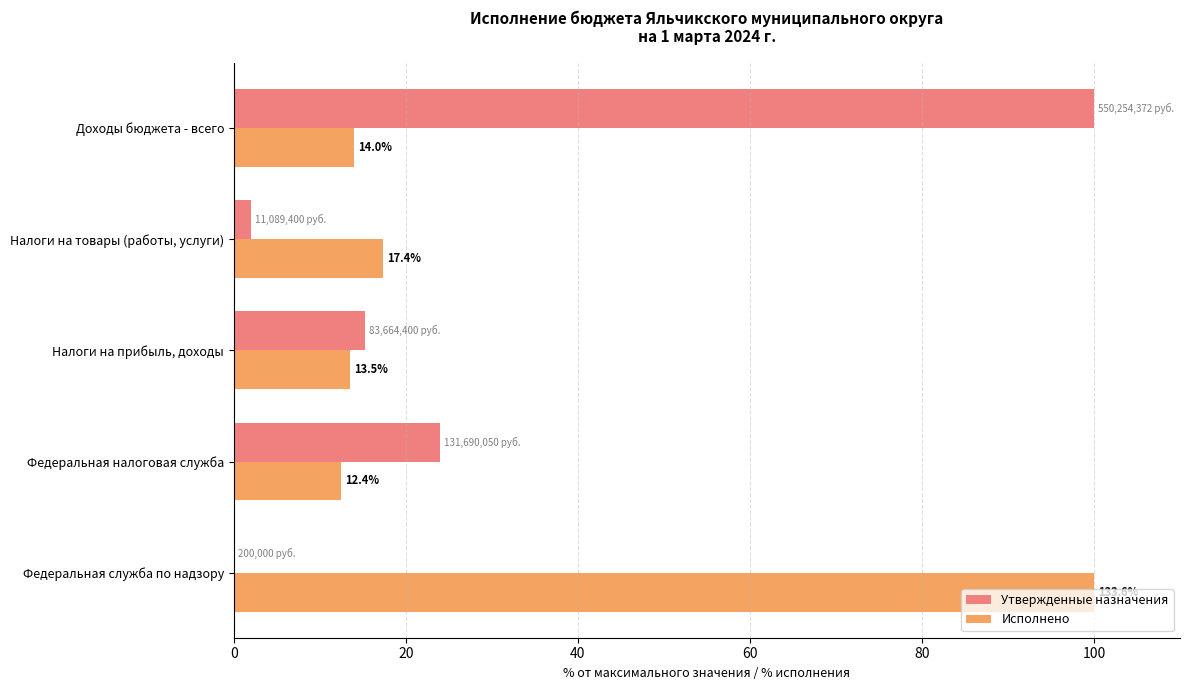

The Исполнено series shows 23.7 at Доходы бюджета - всего. True or false?

False